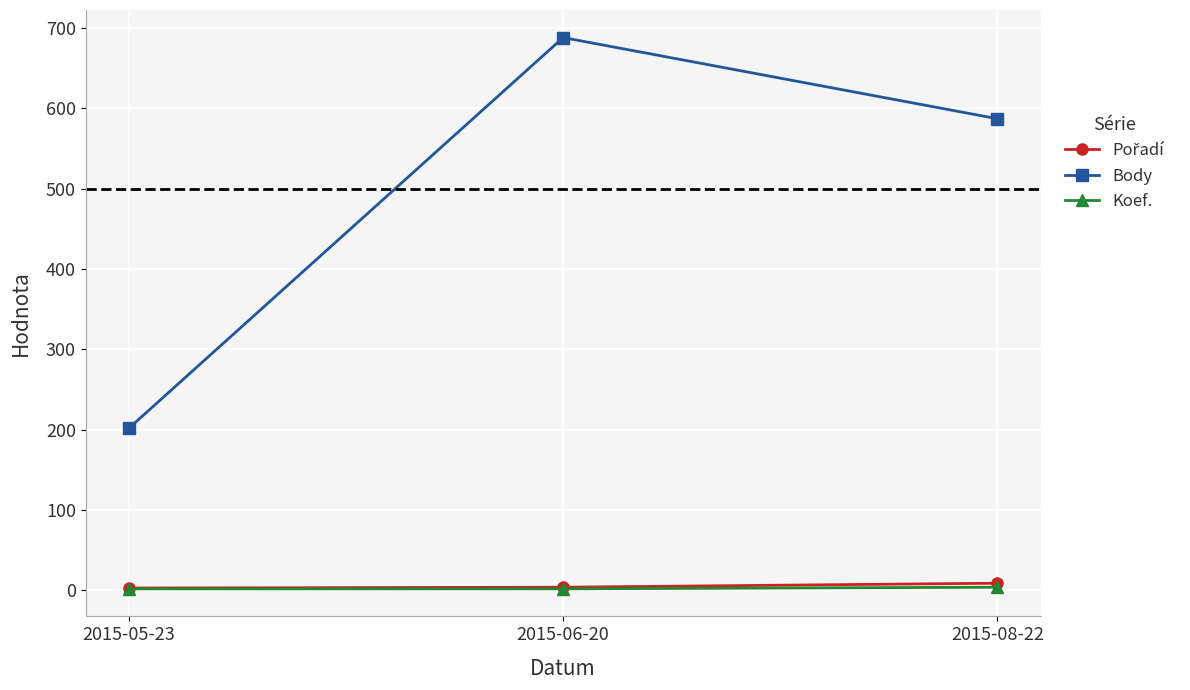

At which category is the sum across all series the highest?

2015-06-20